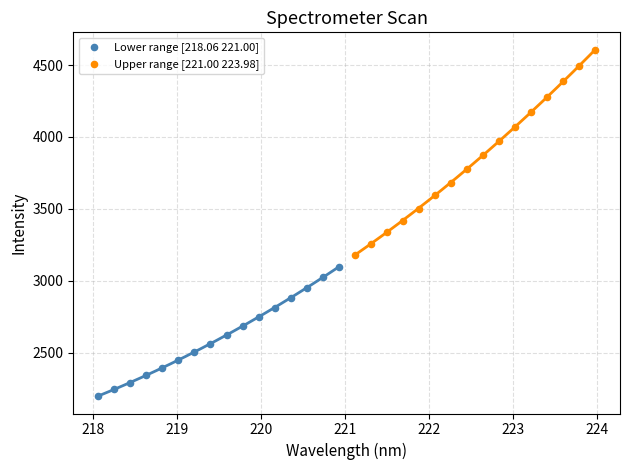

Which series has the largest Y range (max minus min)?

Upper range [221.00 223.98]